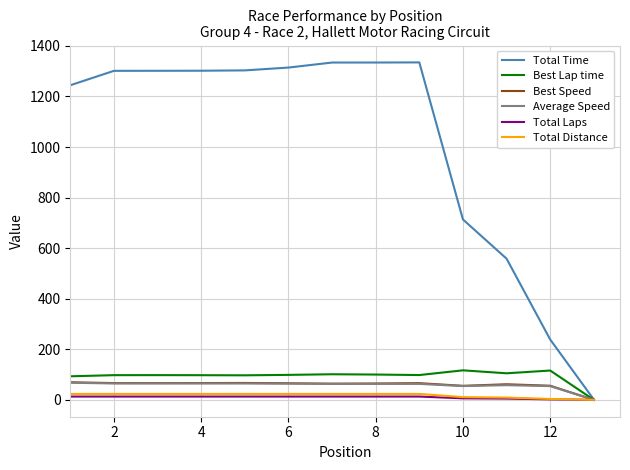

What is the highest value of the Total Distance series?

23.4